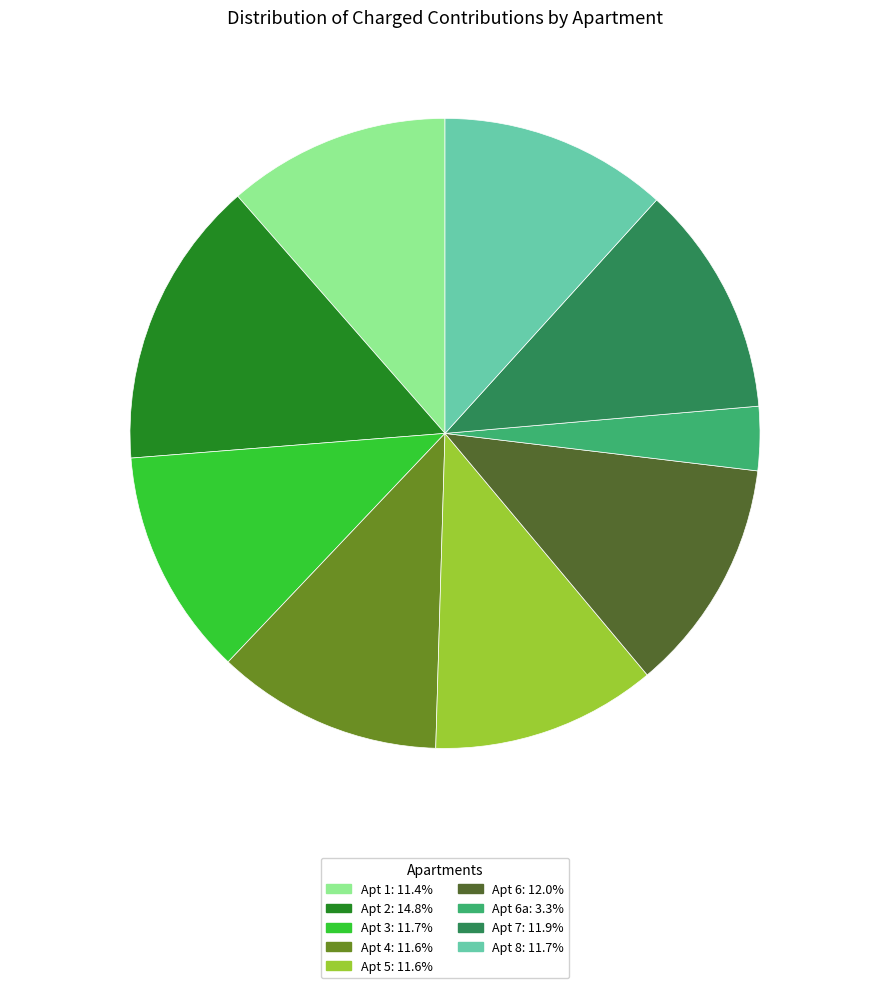

Is there a majority slice in this chart?

No